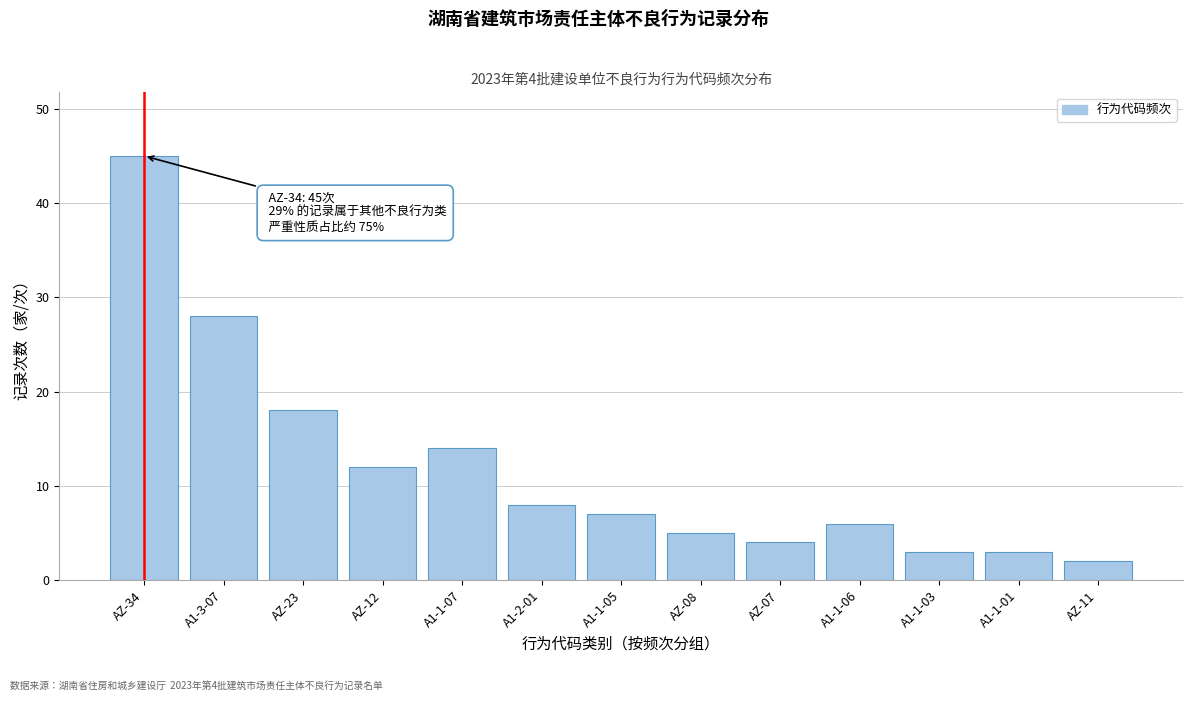

Reading left to right, what are all the values shown in this chart?

AZ-34=45	A1-3-07=28	AZ-23=18	AZ-12=12	A1-1-07=14	A1-2-01=8	A1-1-05=7	AZ-08=5	AZ-07=4	A1-1-06=6	A1-1-03=3	A1-1-01=3	AZ-11=2